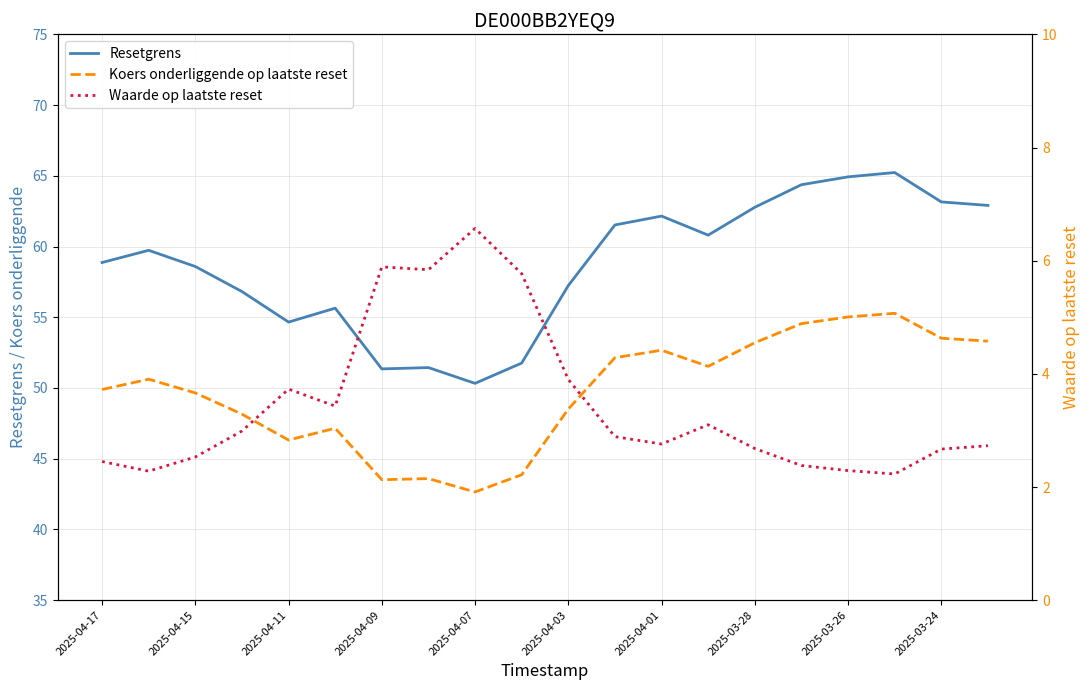

What is the difference between the maximum and minimum values in the Koers onderliggende op laatste reset series?

12.6